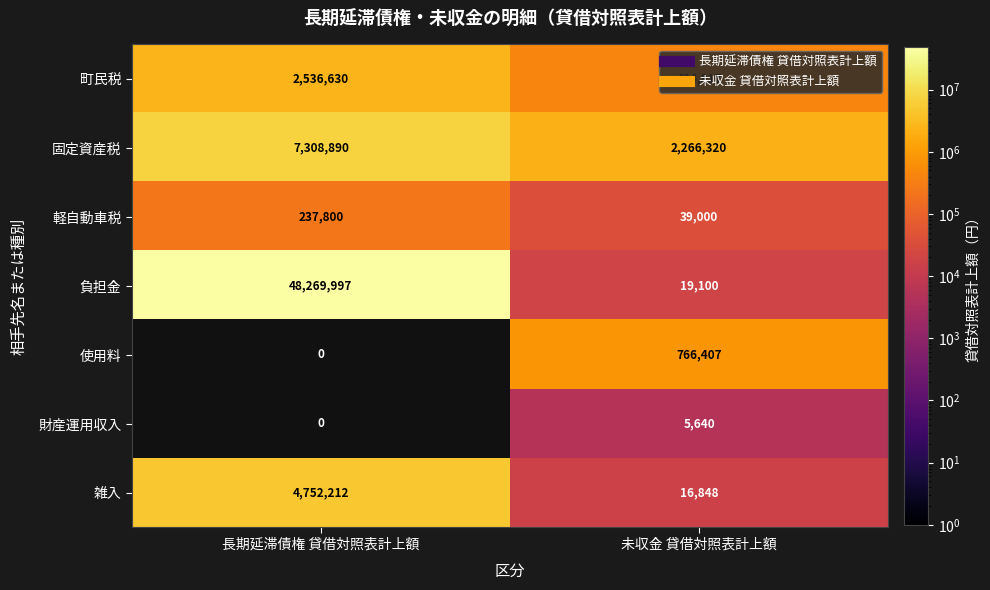

What is the total value across all series at 未収金 貸借対照表計上額?

3538132